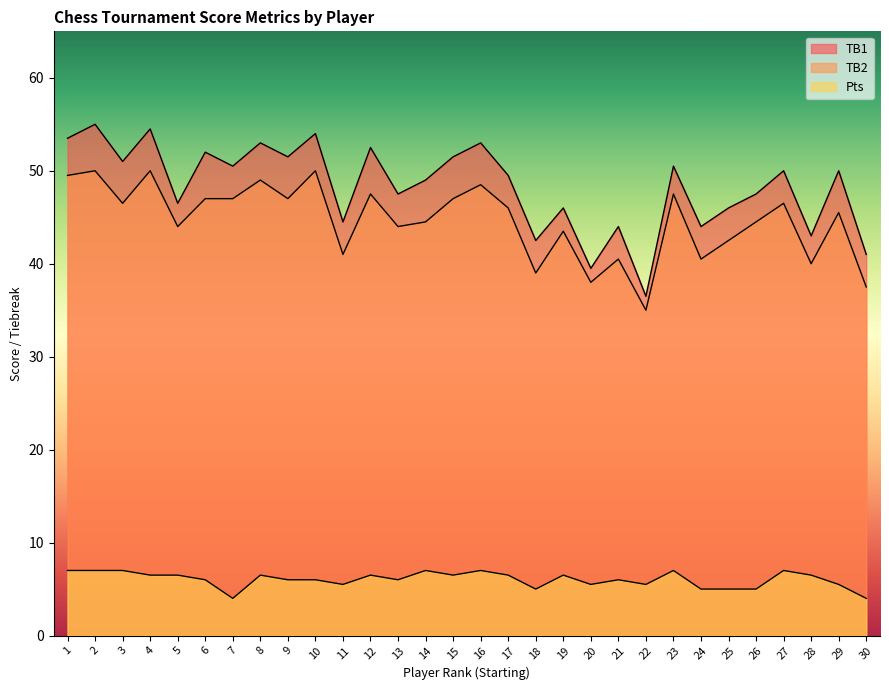

The TB2 series shows 39.0 at 18. True or false?

True